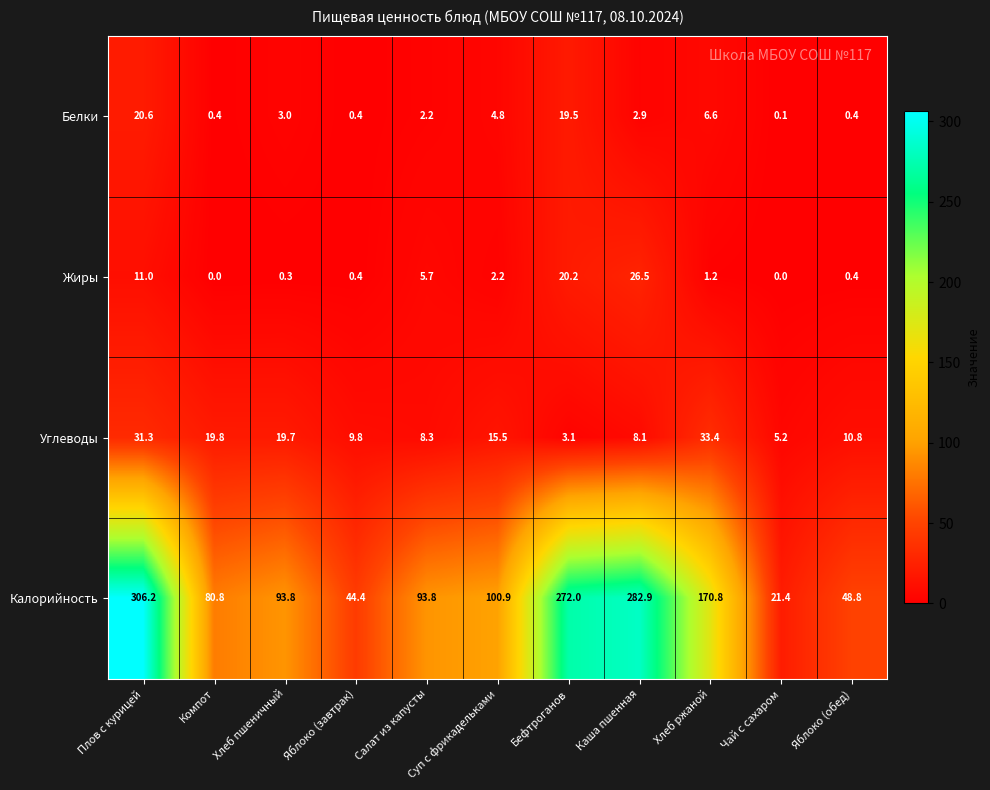

What is the difference between the maximum and minimum values in the Жиры series?

26.5